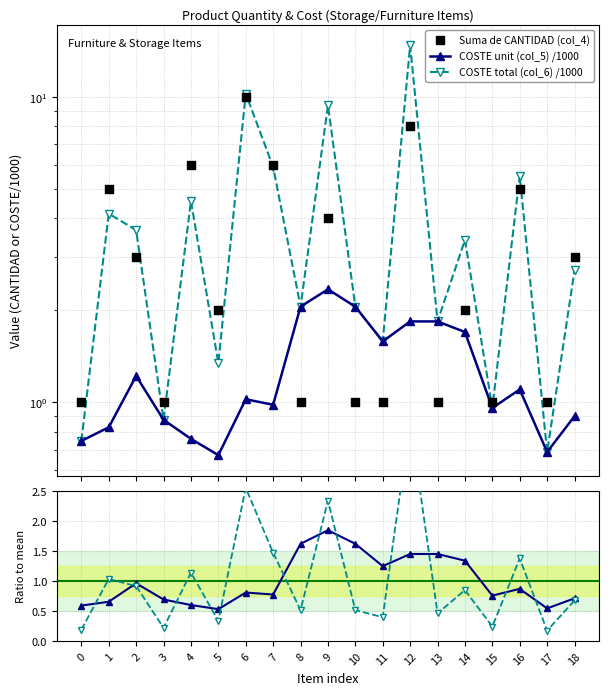

What is the total value across all series at 2?

9.8